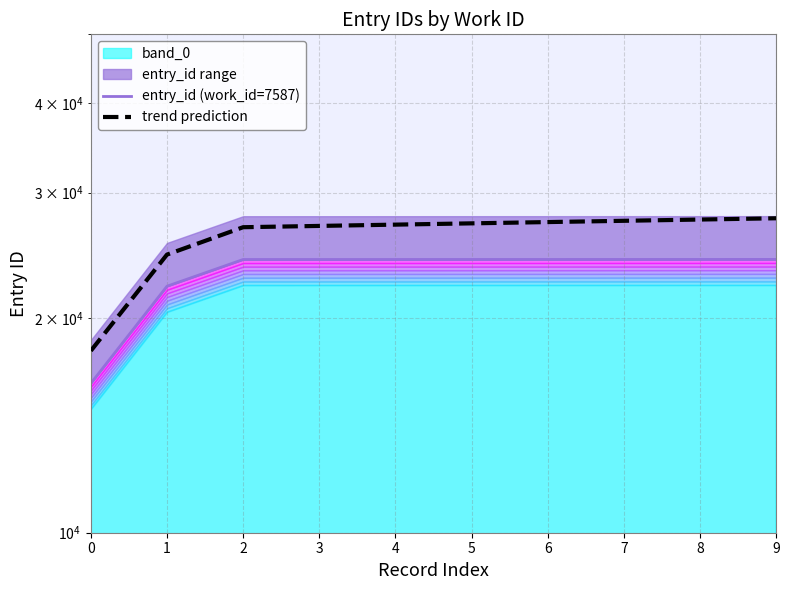

Does the chart have visible grid lines?

Yes